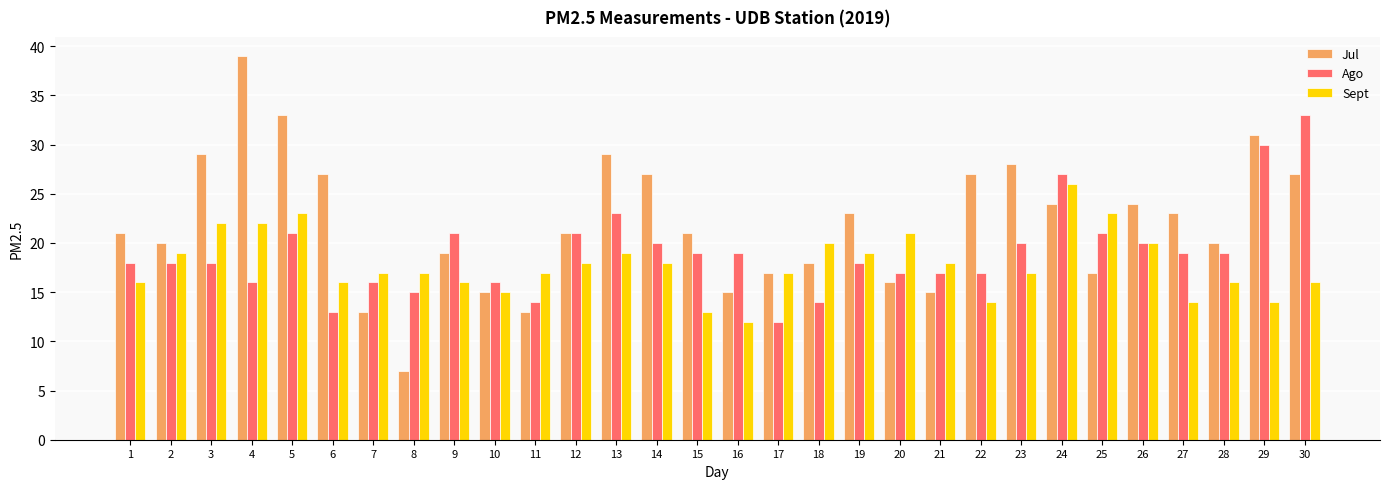

Is the value of Sept at 23 greater than the value of Ago at 9?

No